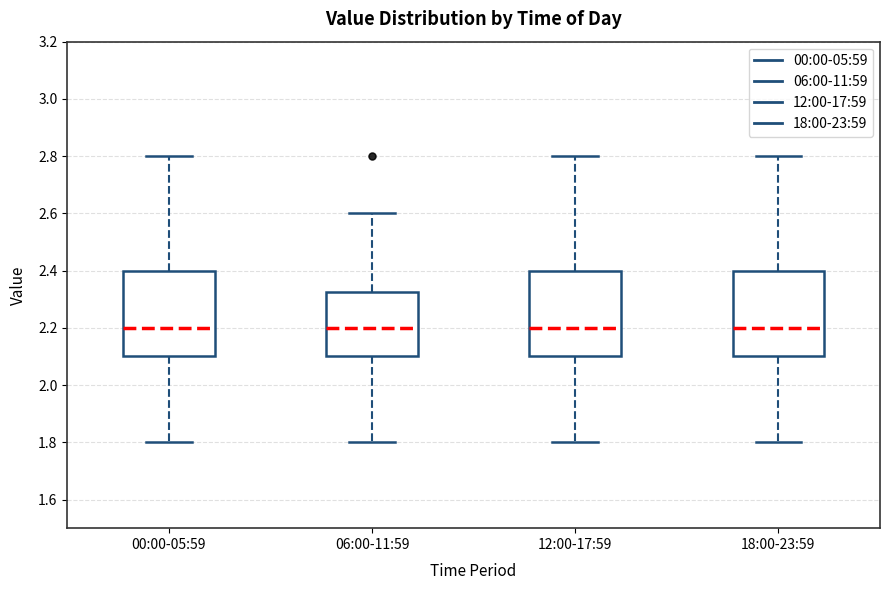

Where does the lower whisker of the box for 12:00-17:59 end on the y-axis? The values are not printed on the chart, so give them approximately, as read against the axis.

1.80